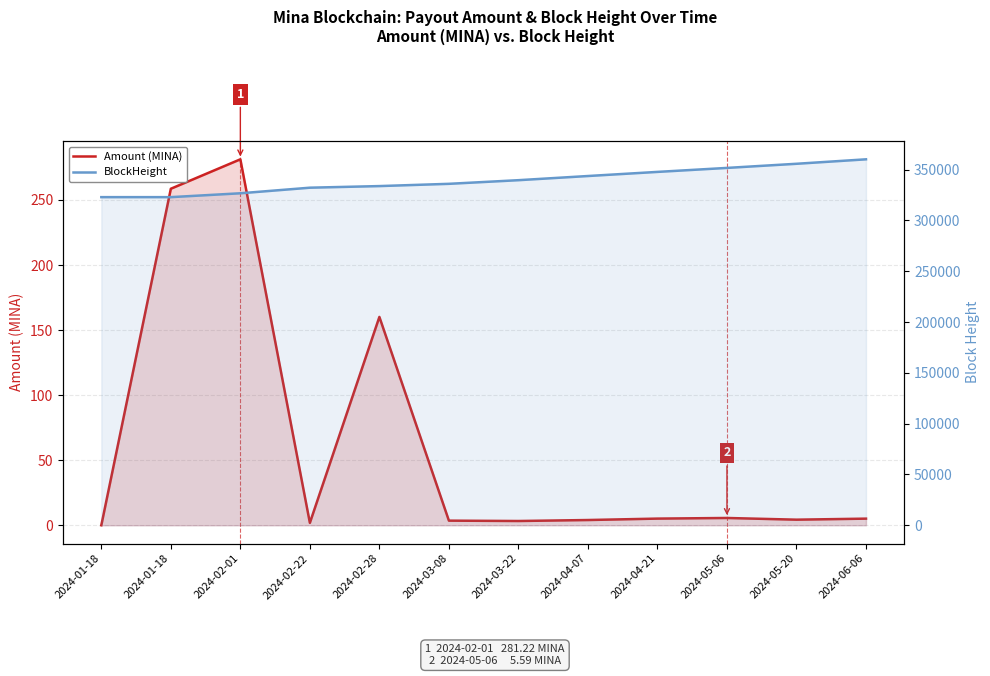

List the series in order of their overall mean, lowest first.

Amount (MINA), BlockHeight